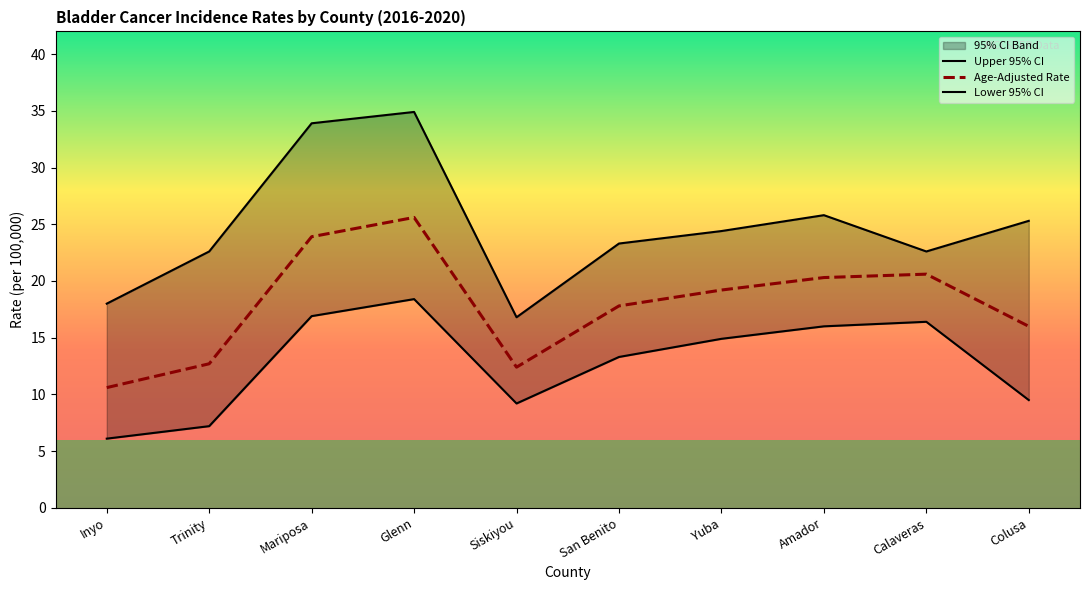

What is the label of the 6th point from the right?

Siskiyou